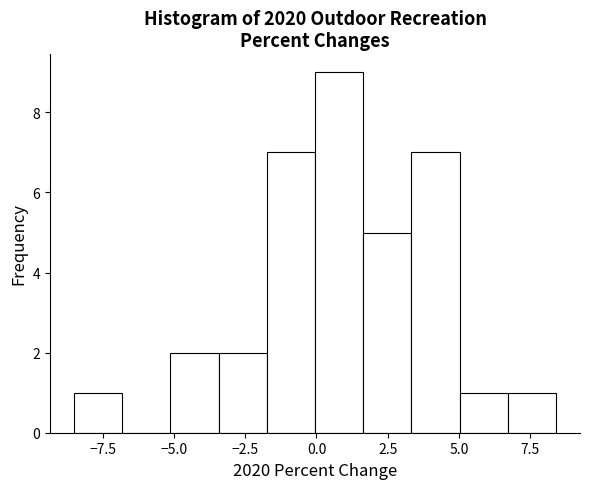

Read against the x-axis, roughly where is the centre of the tallest bar?

1.0